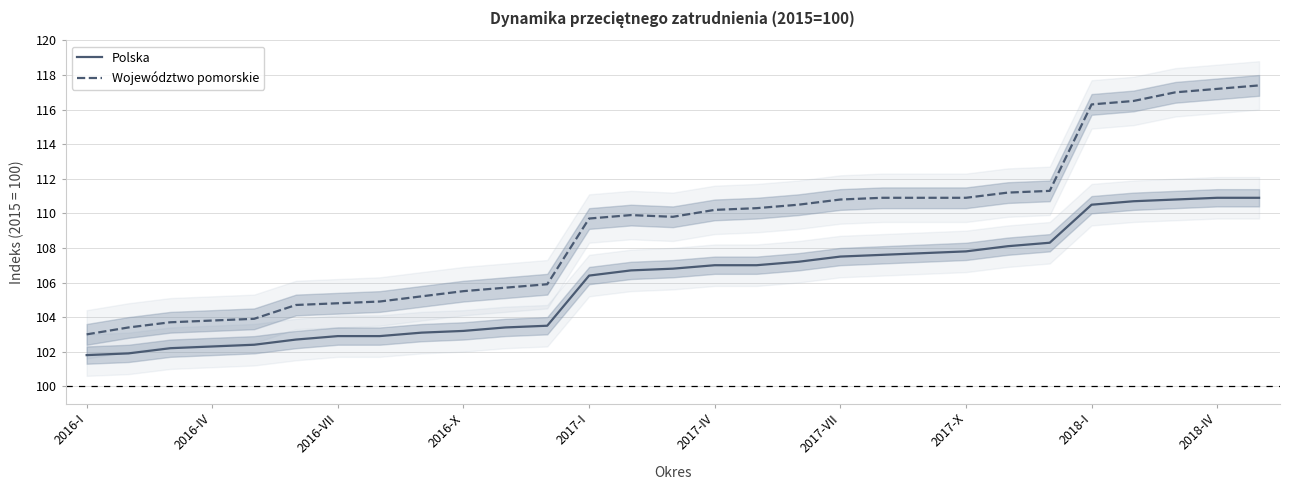

How many lines are shown in the chart?

2